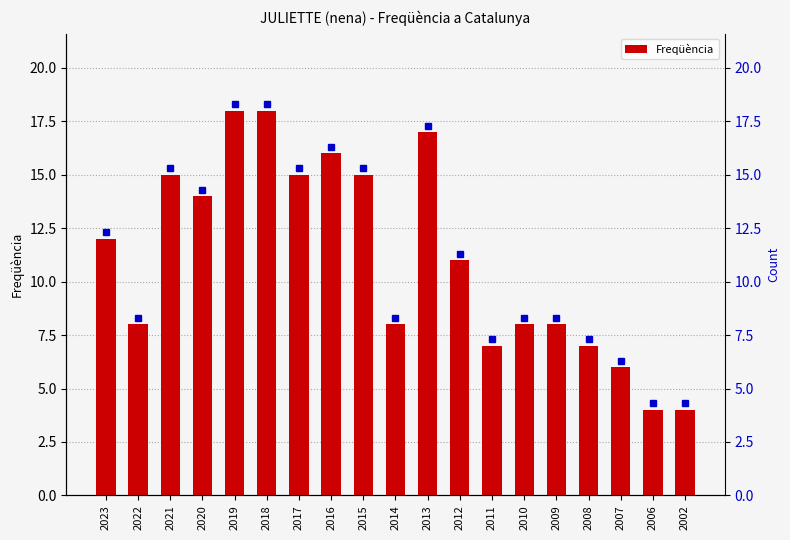

Where is the data nearest to the value 11?

2012